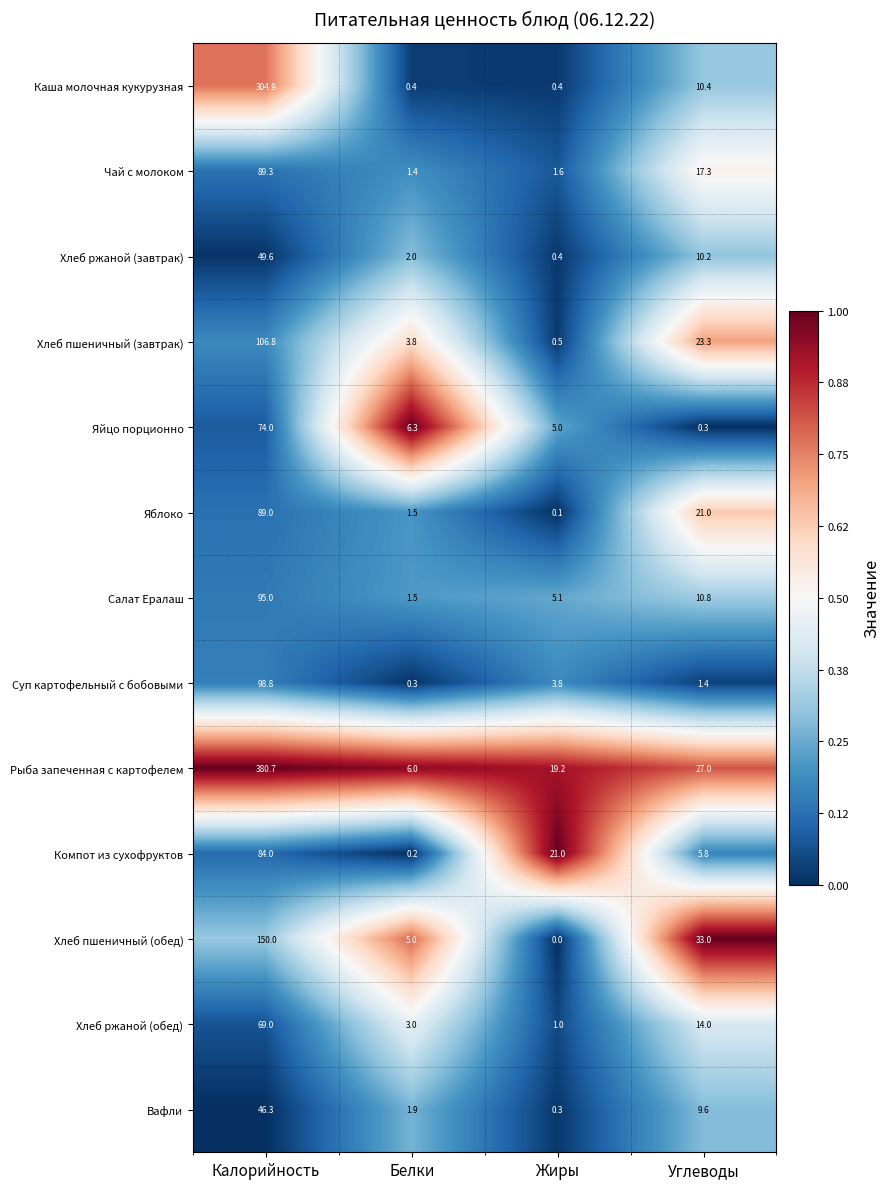

What is the greatest value displayed?

380.7